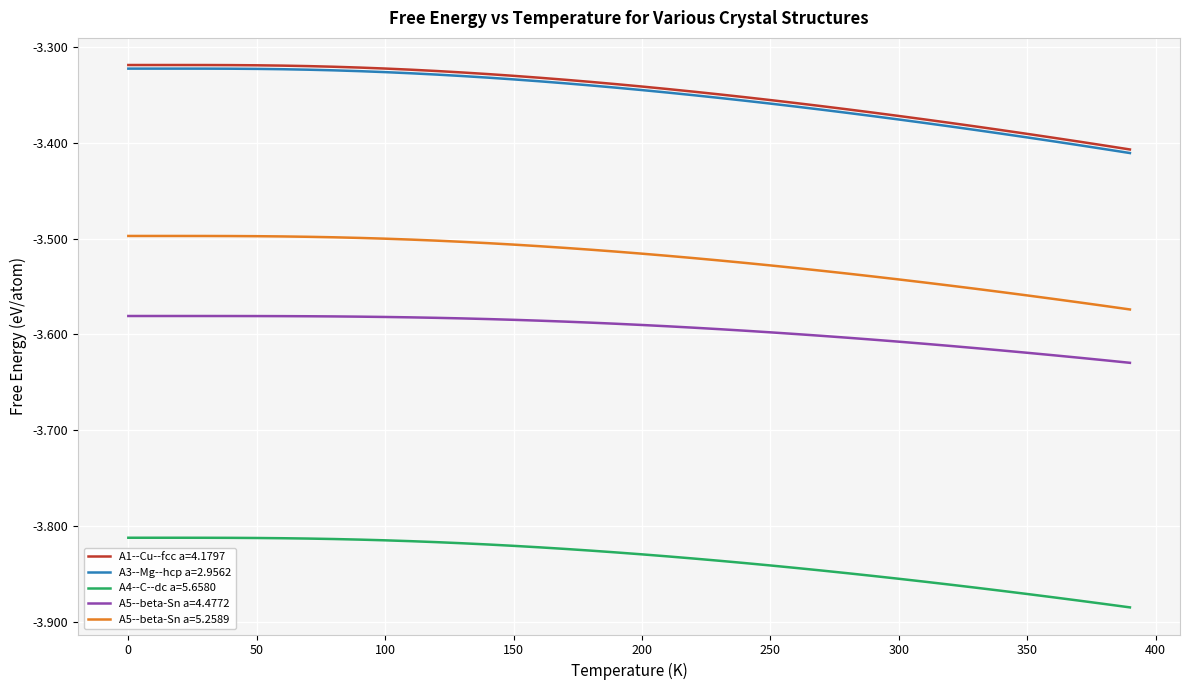

True or false: A1--Cu--fcc a=4.1797 and A5--beta-Sn a=5.2589 intersect in this chart.

False